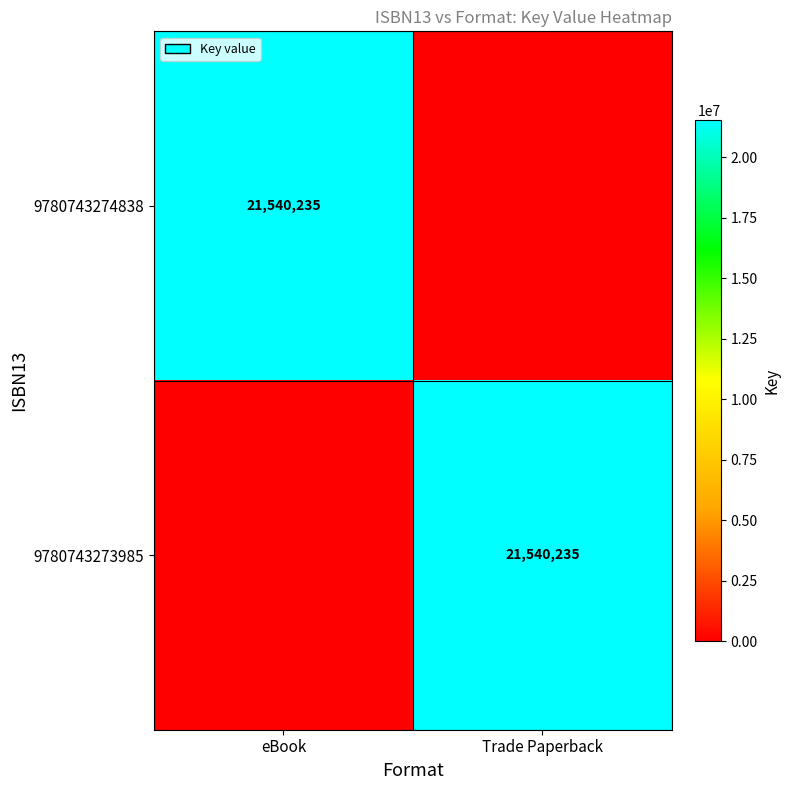

The 9780743274838 series shows 33154856 at eBook. True or false?

False